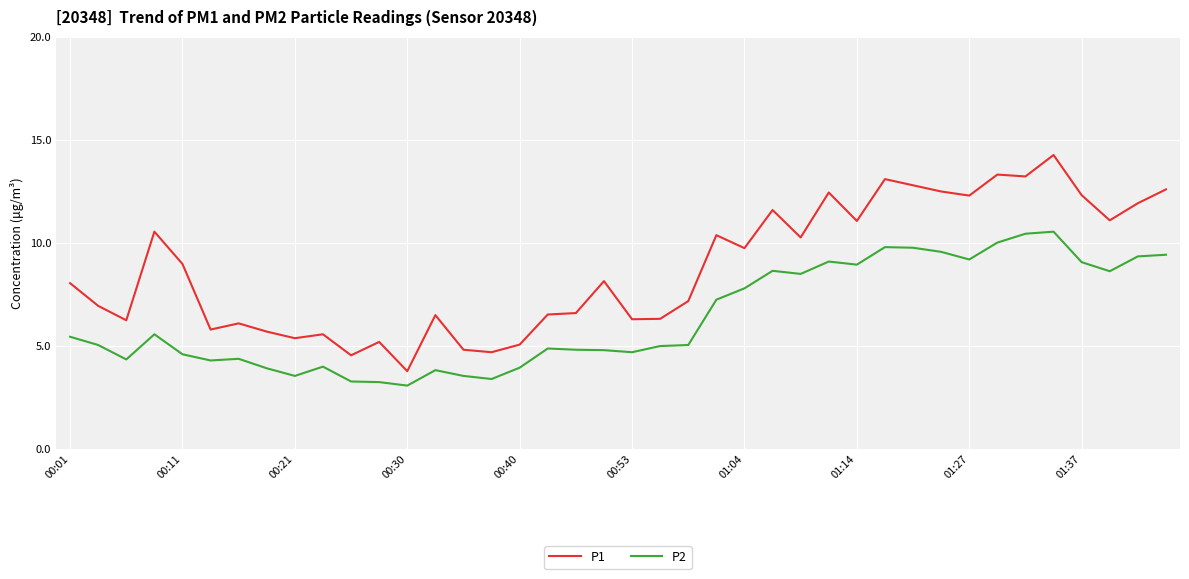

Which series has the largest total across all categories?

P1